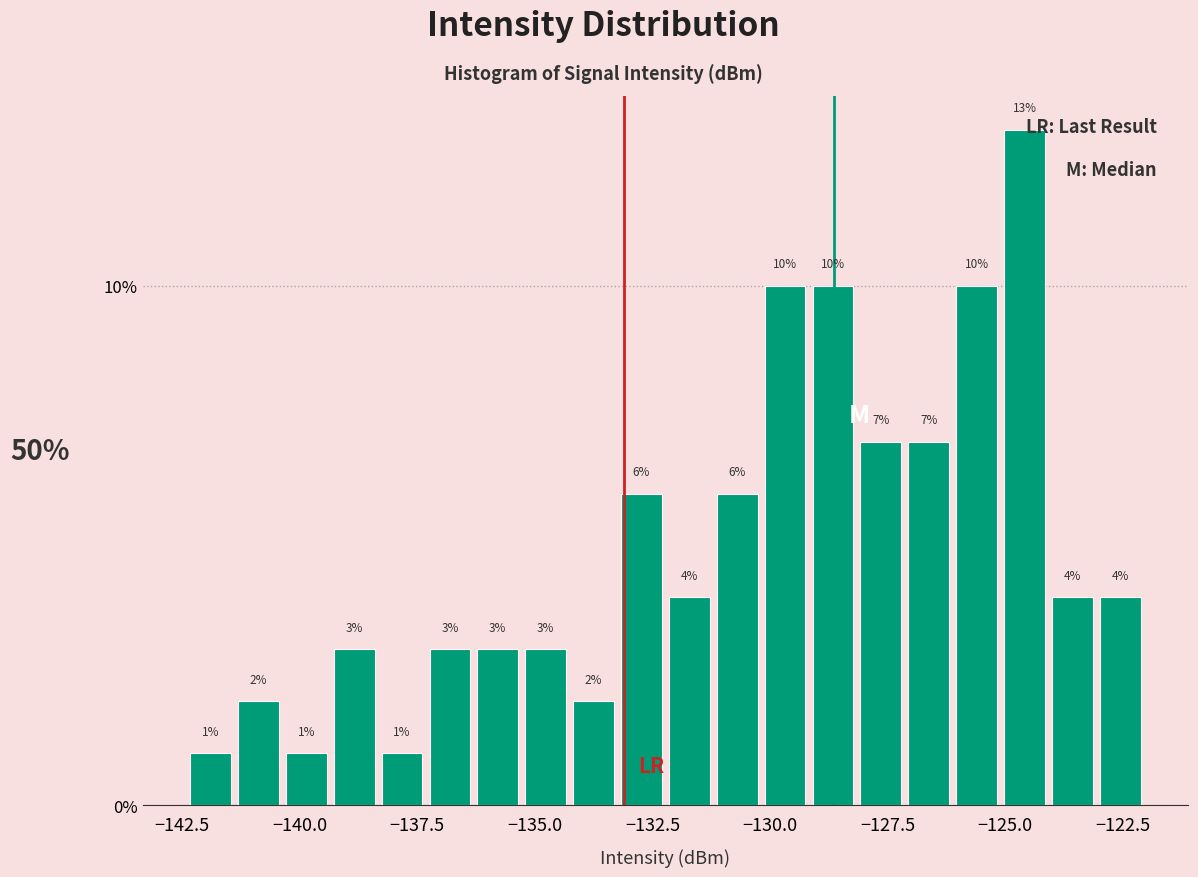

Read against the x-axis, roughly where is the centre of the tallest bar?

-124.5